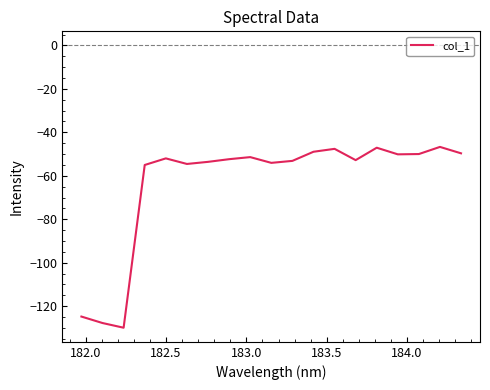

How many interior local valleys (lower than both neighbors) does the data have?

5